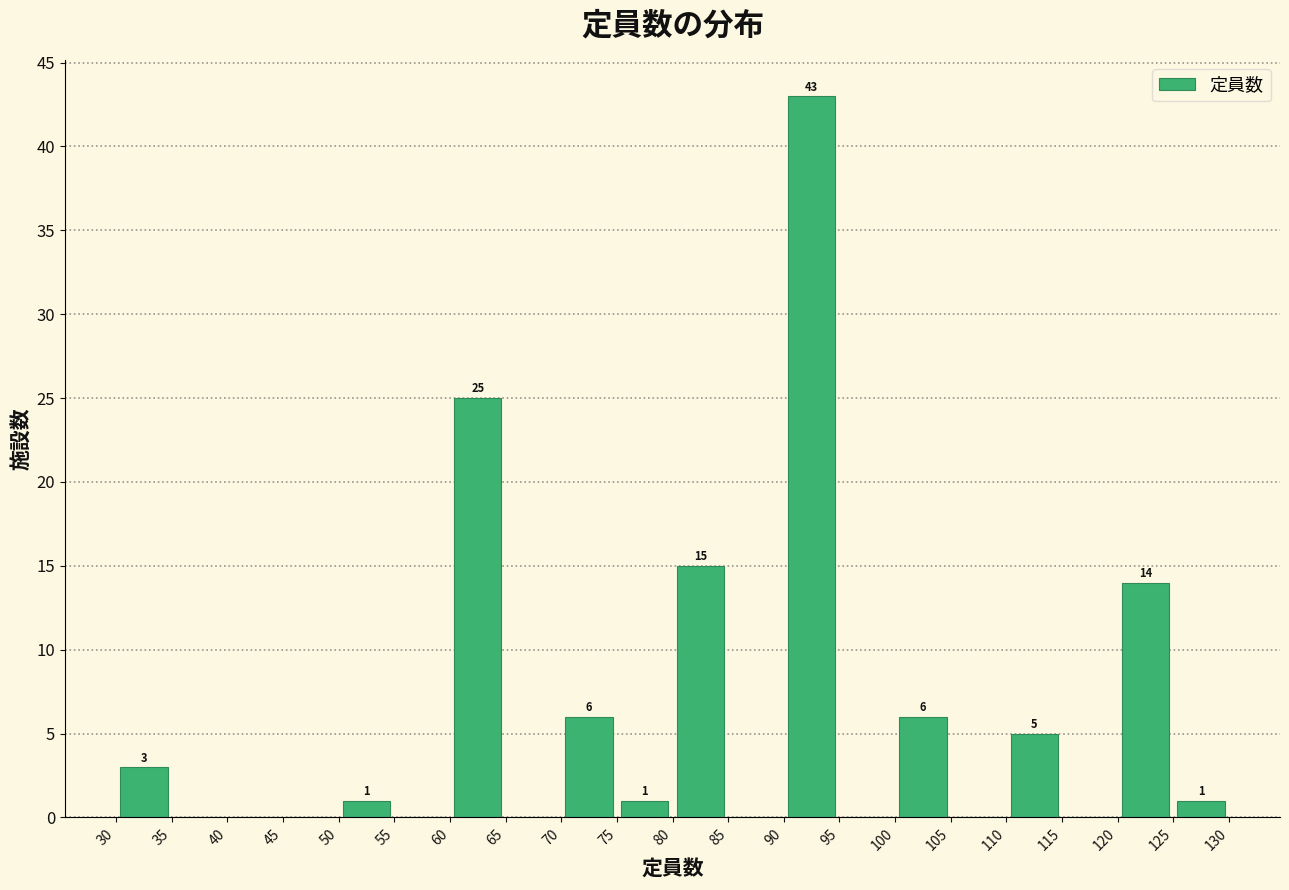

Which range on the x-axis has the tallest bar?

90 to 95